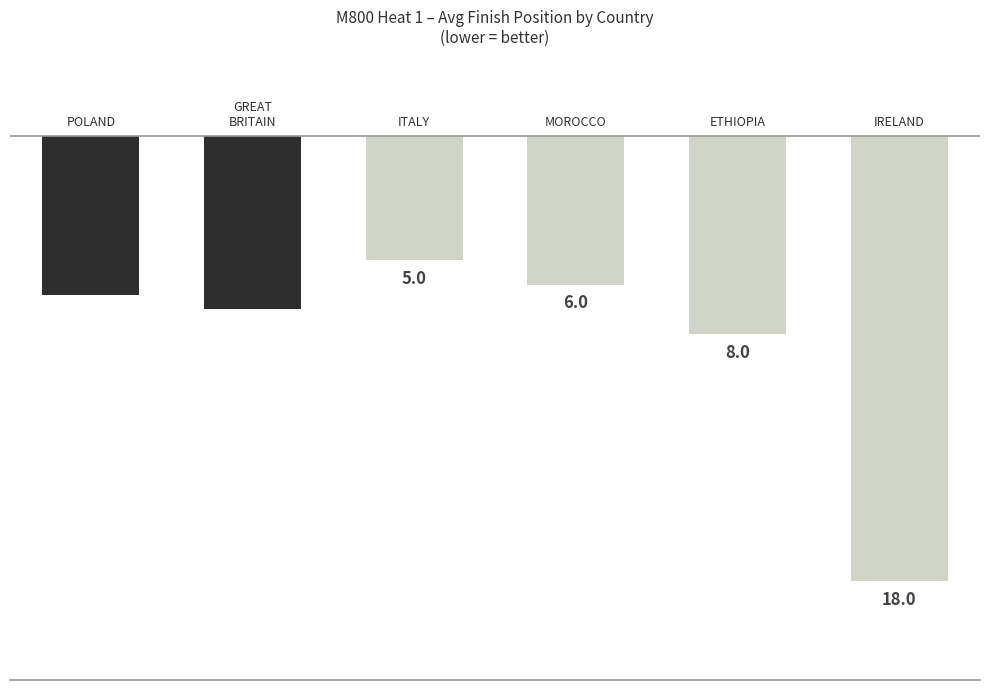

How many bars are there in total?

6